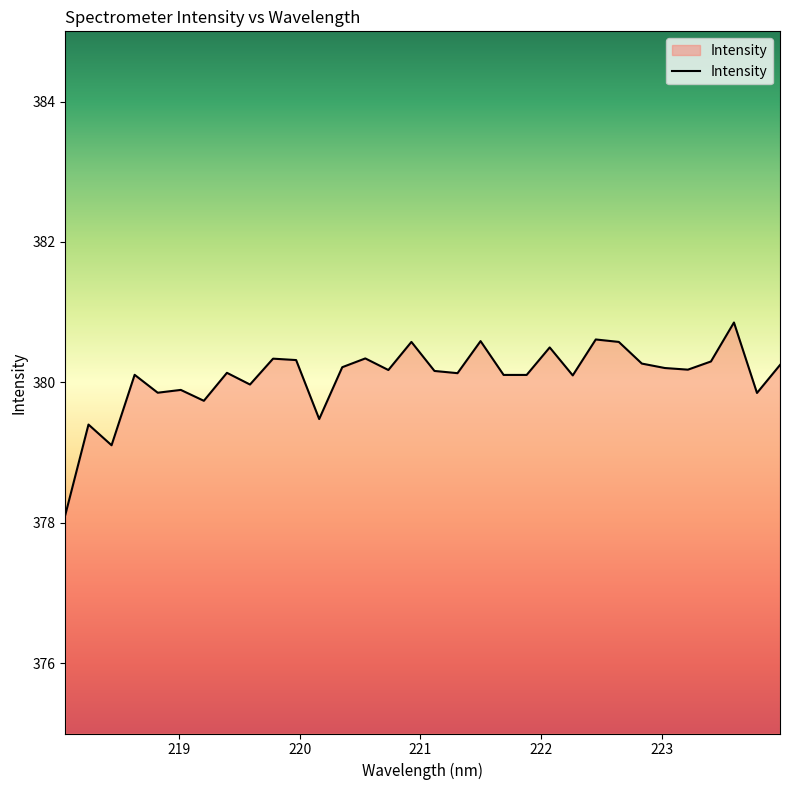

What is the greatest value displayed?

380.9